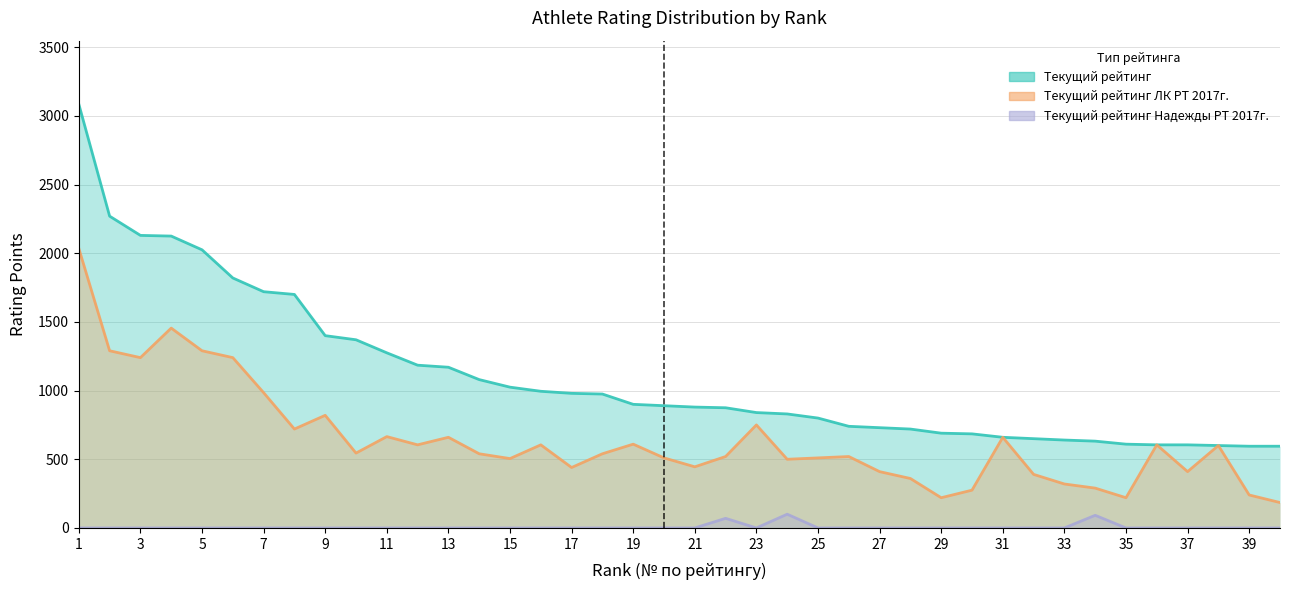

What is the lowest value of the Текущий рейтинг ЛК РТ 2017г. series?

185